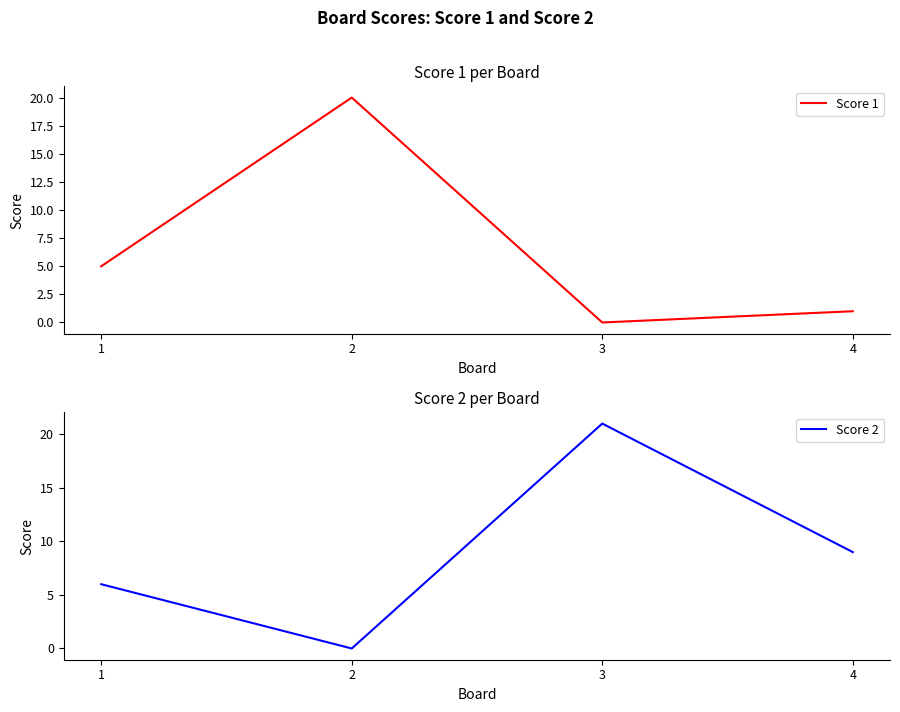

Between which two adjacent categories do Score 2 and Score 1 first intersect?

1 and 2